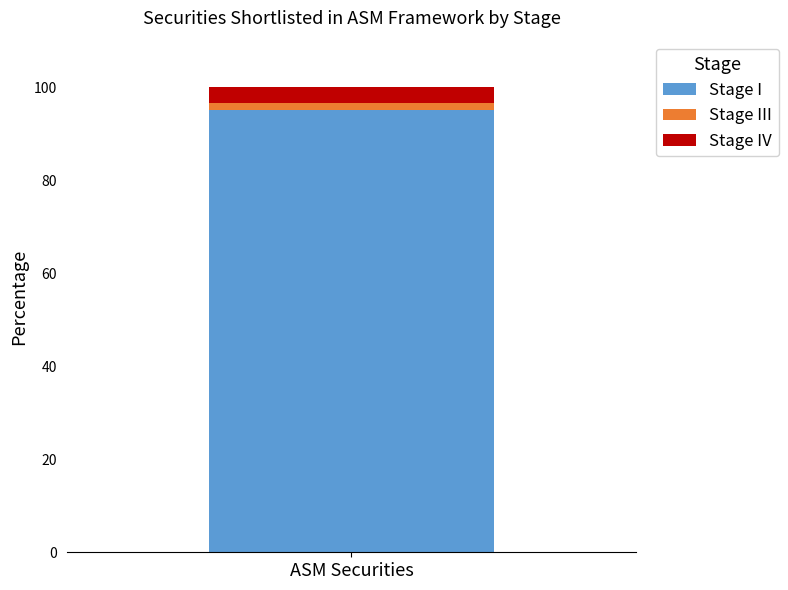

What is the lowest value of the Stage I series?

95.0